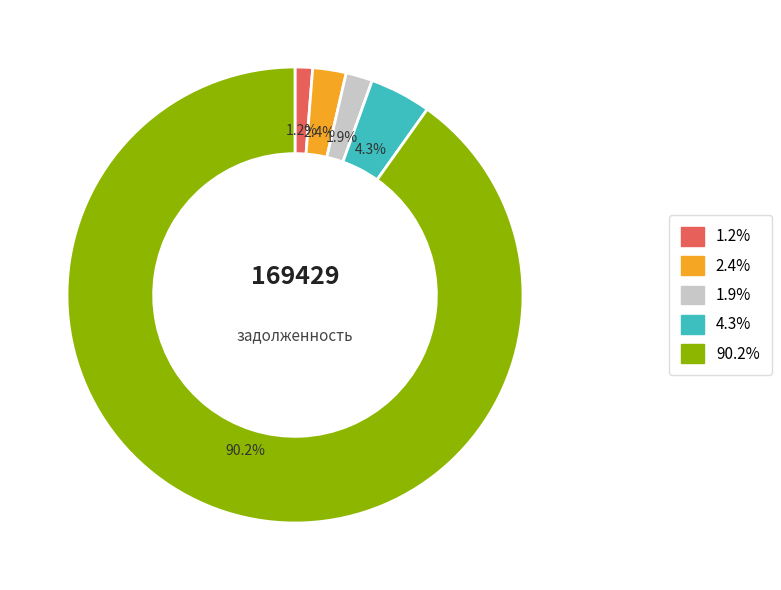

Count the number of slices in the pie.

5